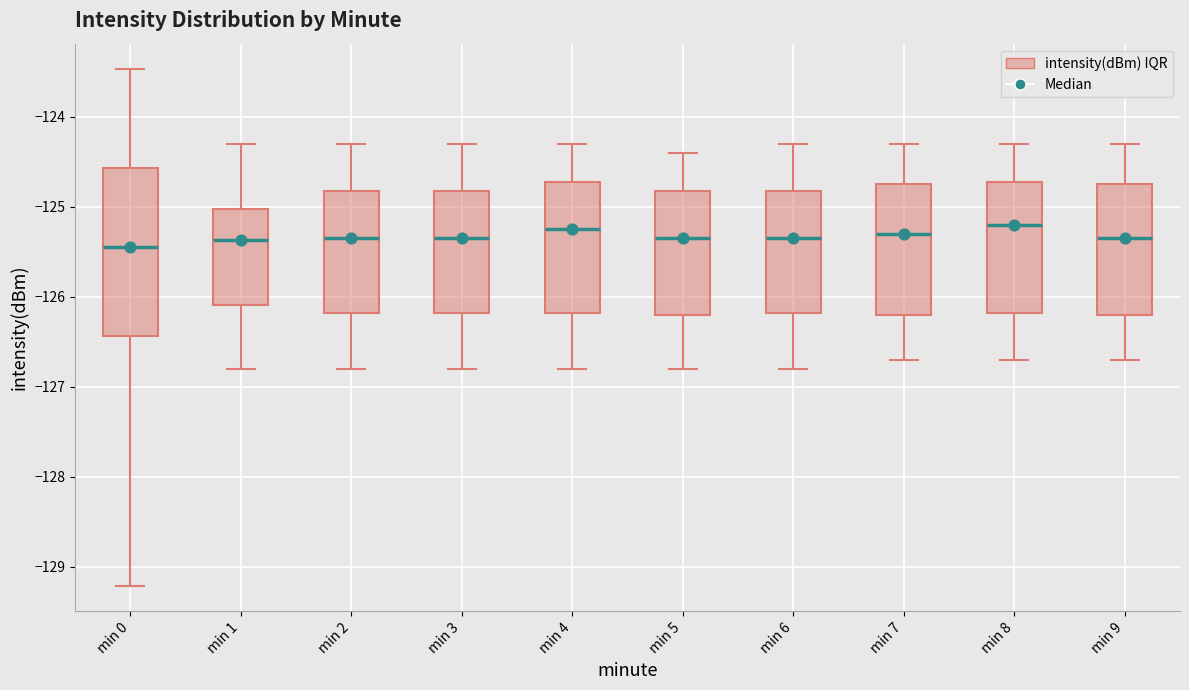

Comparing the boxes themselves (not the whiskers), which one is the tallest?

min 0